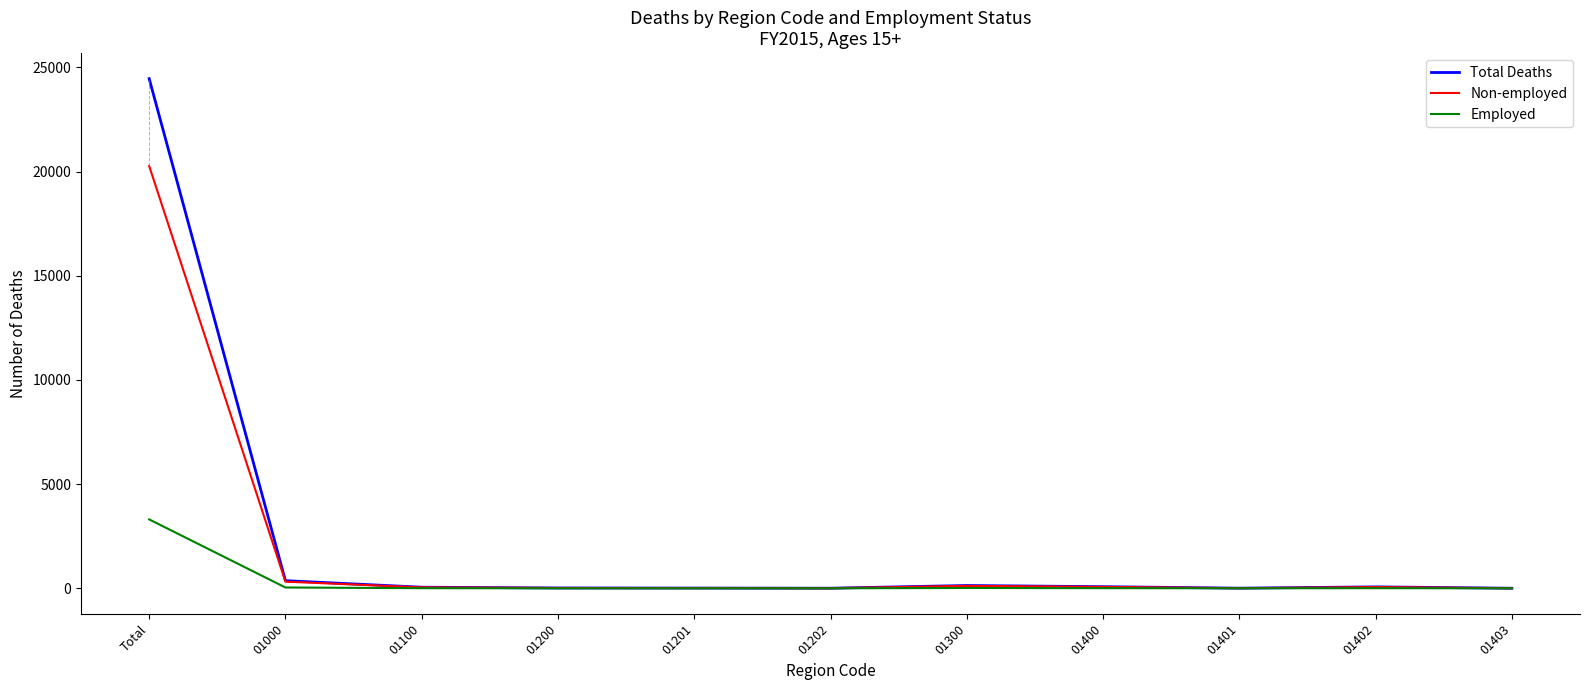

Where does the Employed series first go above 5?

Total